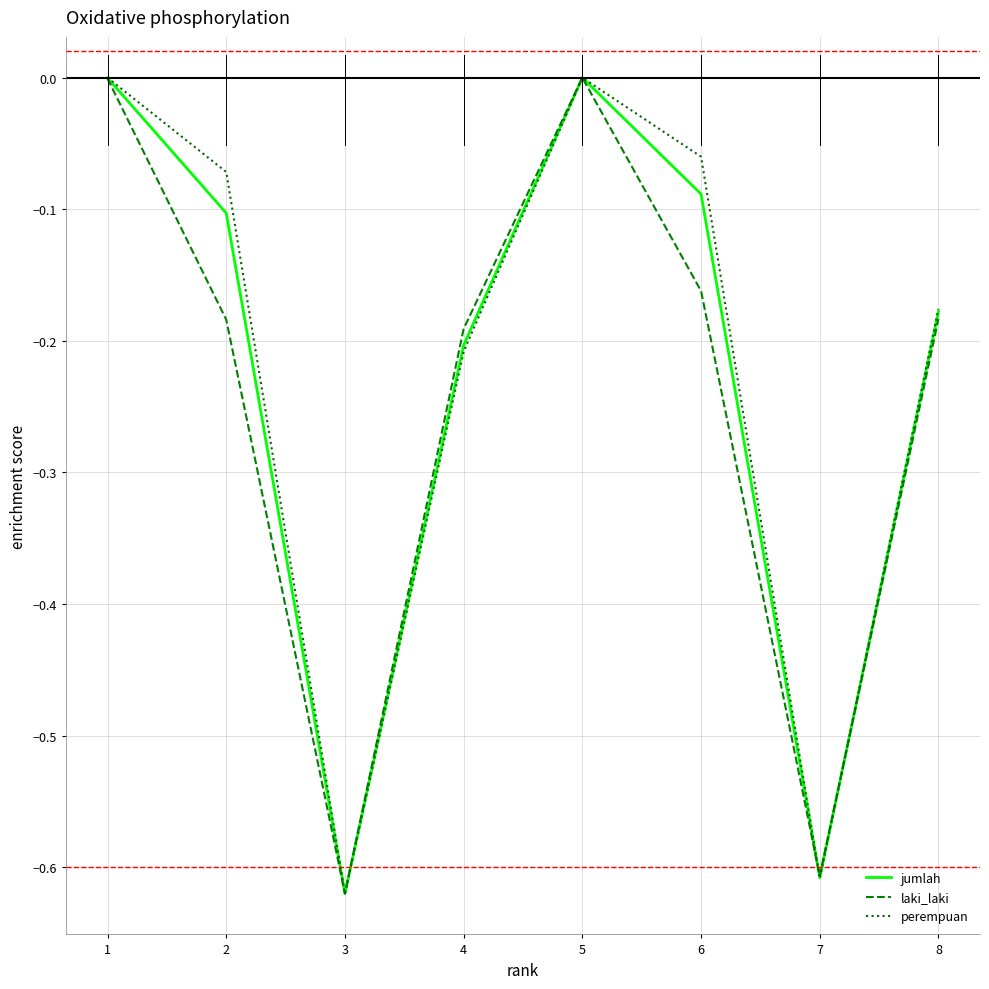

Does the chart display data point markers on the line(s)?

No